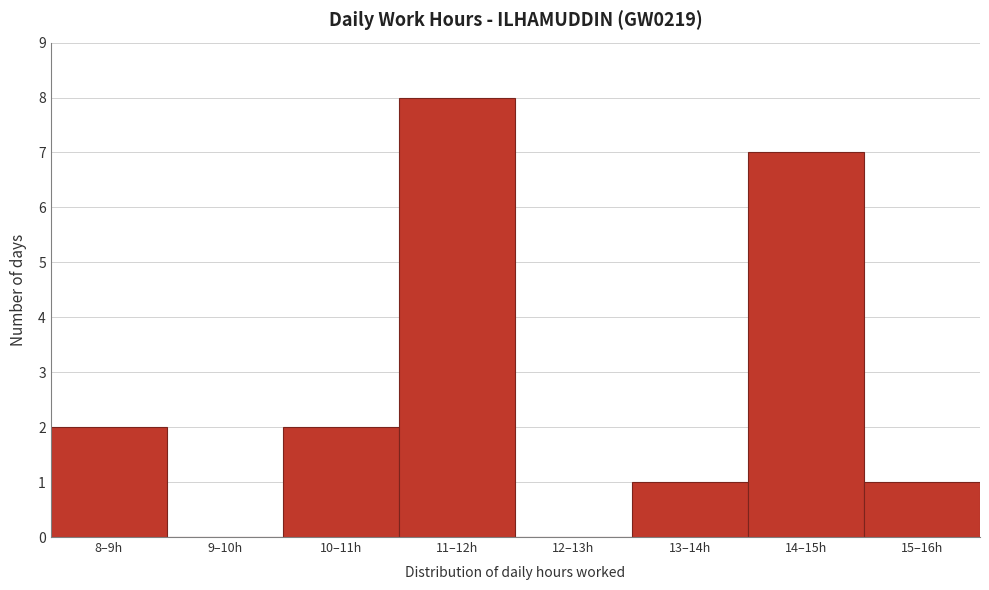

Reading left to right, list all the values displayed in this chart.

8–9h=2	9–10h=0	10–11h=2	11–12h=8	12–13h=0	13–14h=1	14–15h=7	15–16h=1